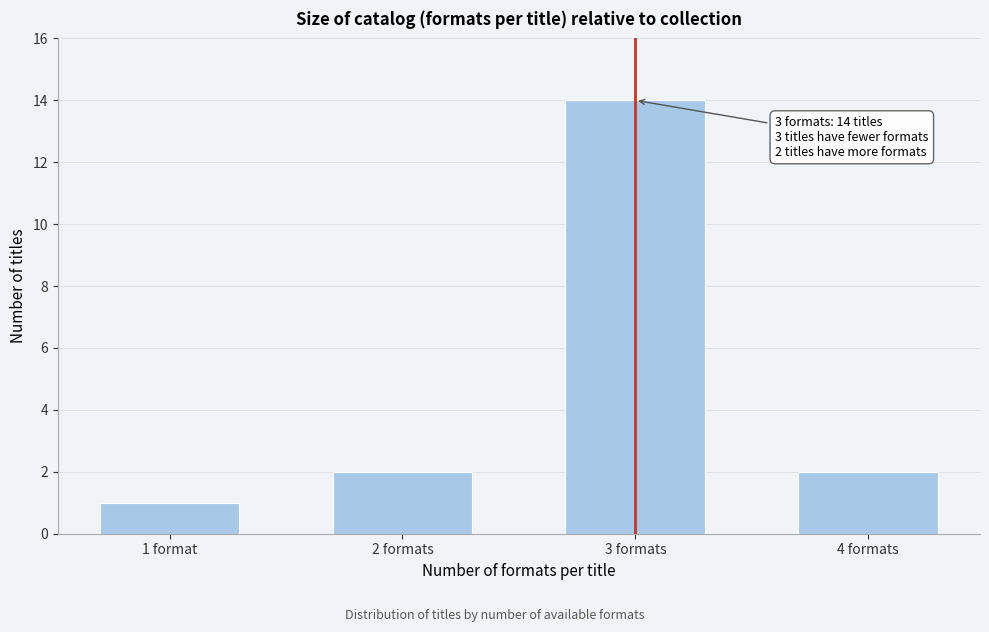

Reading left to right, extract all data points from this chart.

1 format=1	2 formats=2	3 formats=14	4 formats=2